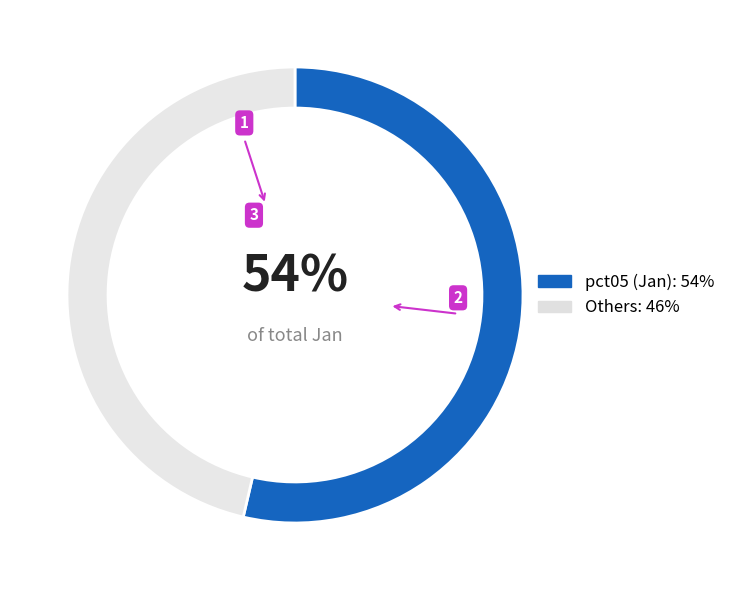

To the nearest percent, what is the average slice percentage?

50%